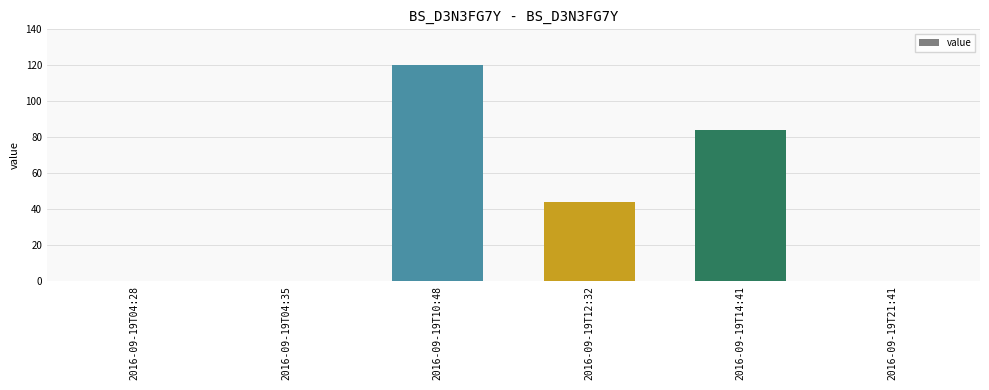

Reading left to right, what are all the values shown in this chart?

0	0	120	44	84	0